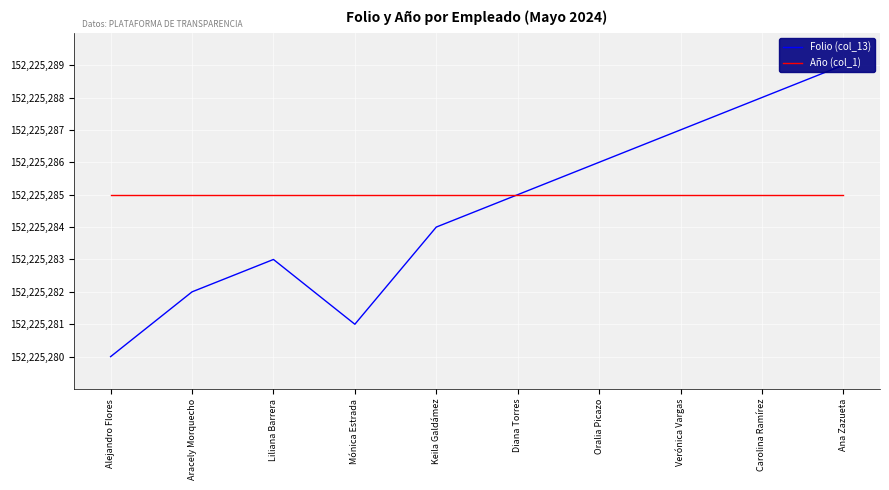

What is the value of the Folio (col_13) point at the 7th from the left?

70